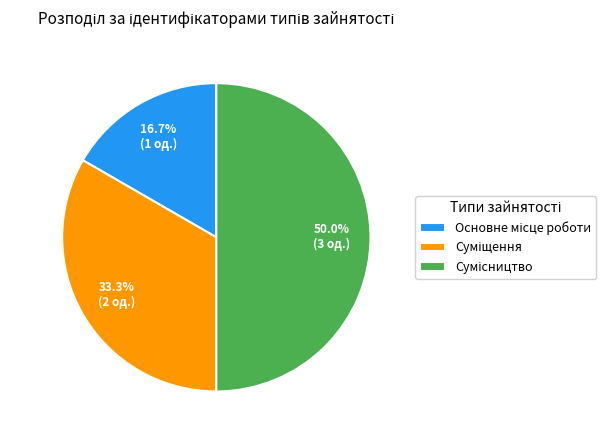

What is the change in value from Основне місце роботи to Сумісництво?

+2